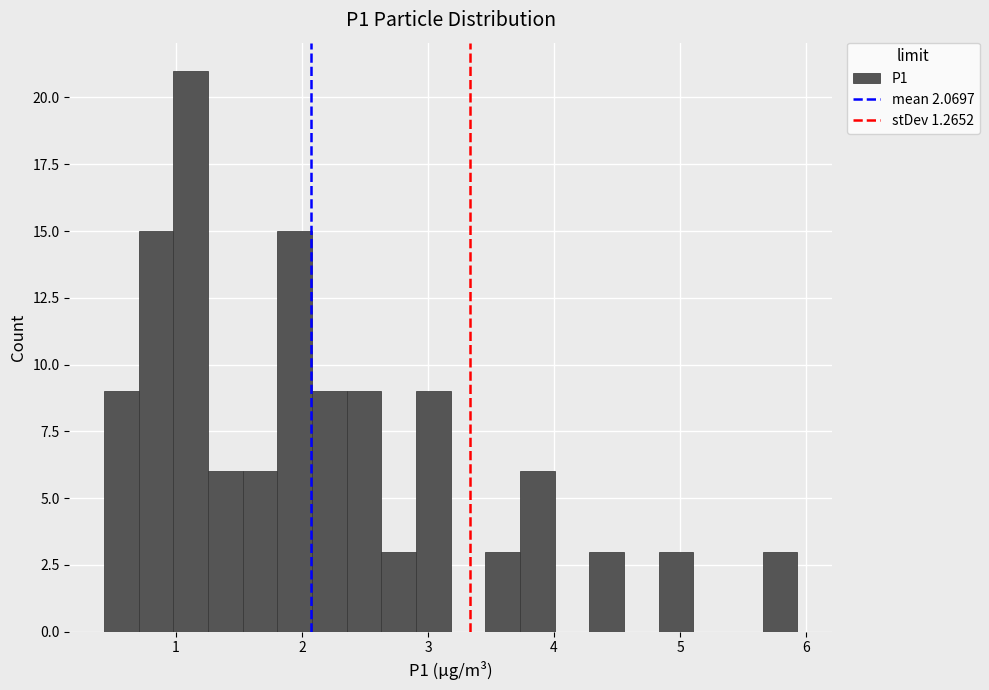

Around what value on the x-axis is the tallest bar? Give the approximate position of its centre, as read against the axis.

1.1